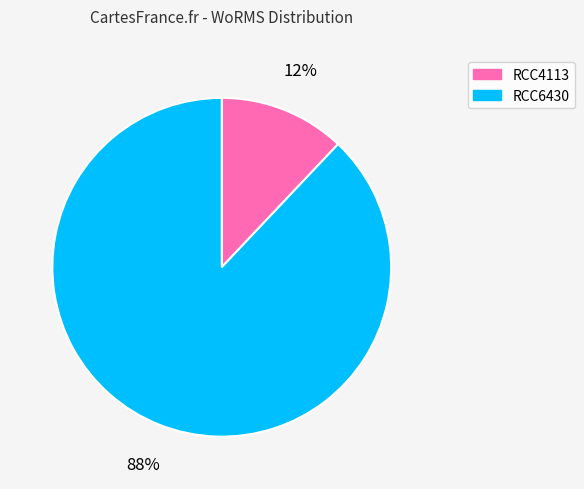

Which category accounts for the majority?

RCC6430